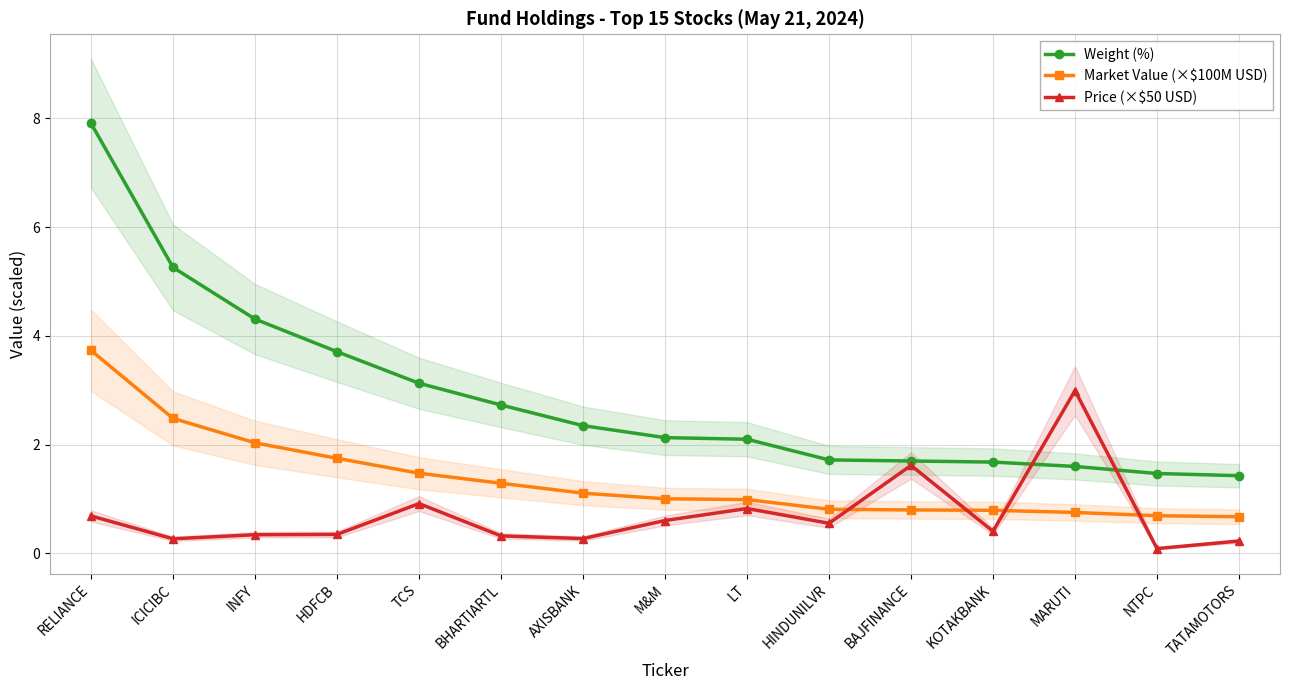

Which category has the highest value in the Price (×$50 USD) series?

MARUTI